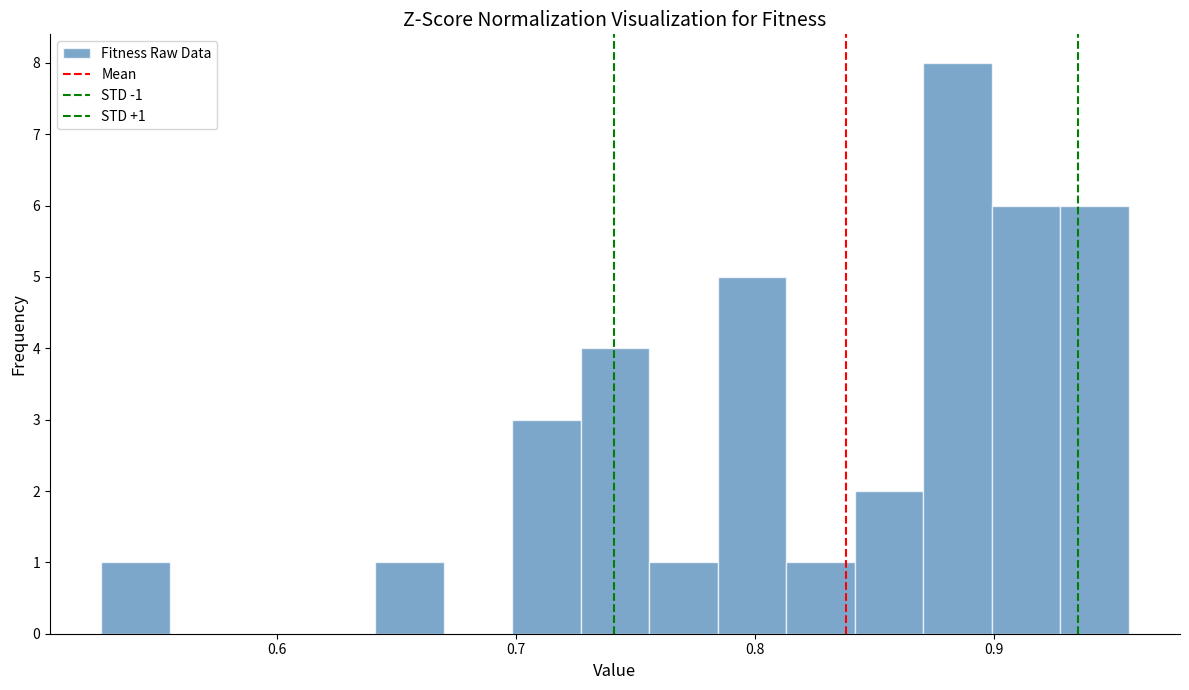

Read against the x-axis, roughly where is the centre of the tallest bar?

0.88